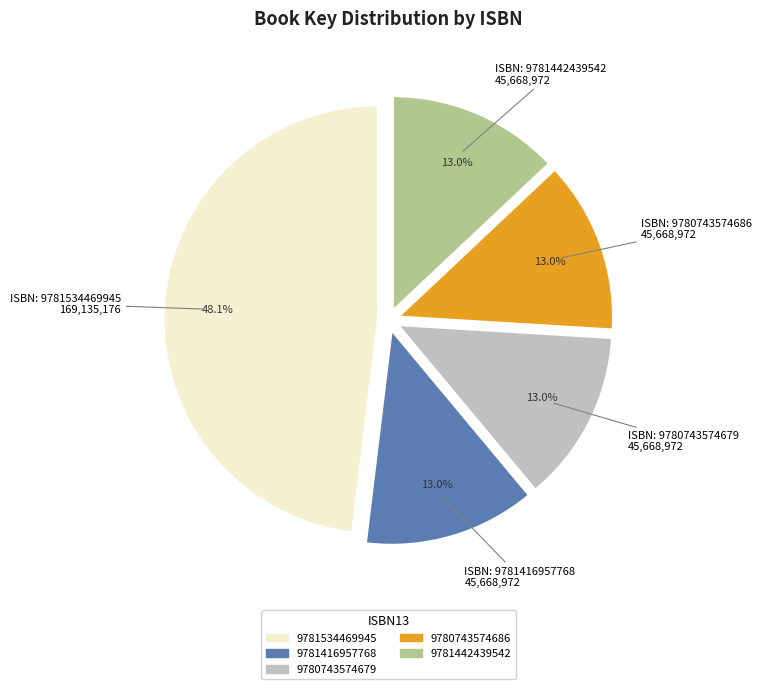

True or false: 9781534469945 accounts for 48% of the total.

True